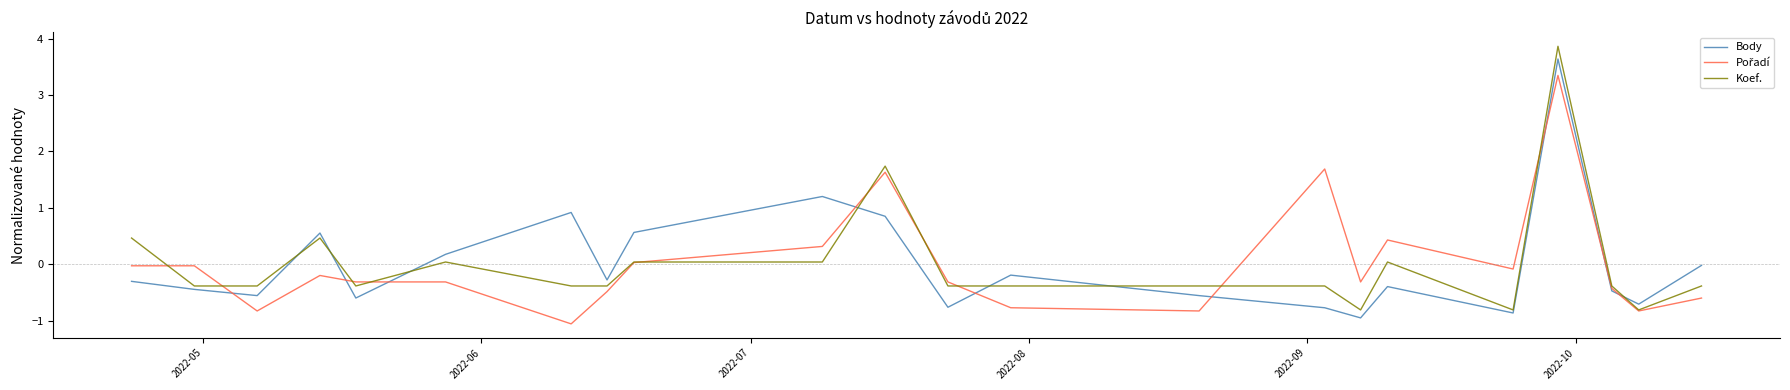

Which series has the largest range (max minus min)?

Koef.